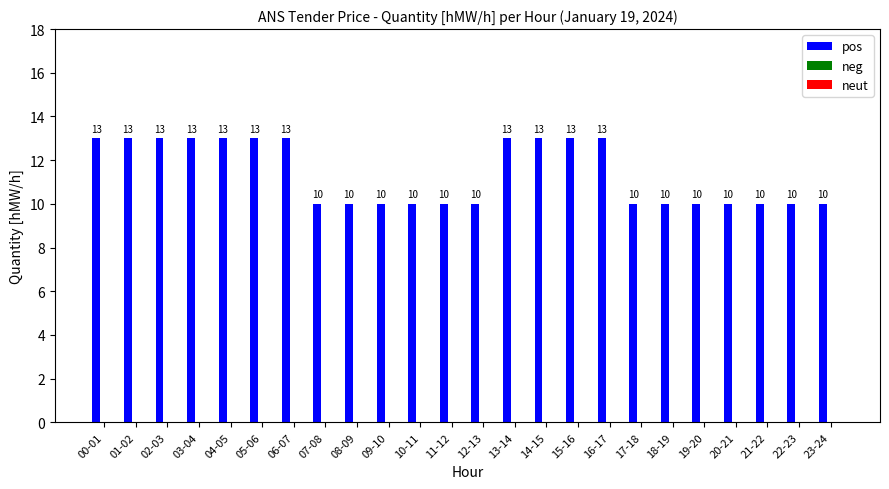

True or false: the data shows 16 at 20-21.

False